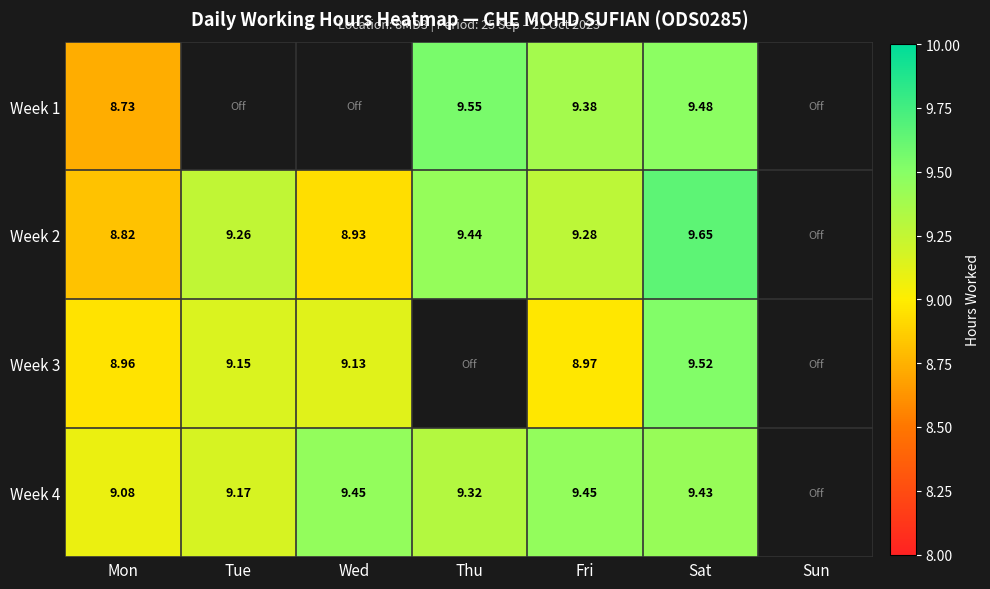

Is the value of Week 2 at Wed greater than the value of Week 3 at Fri?

No